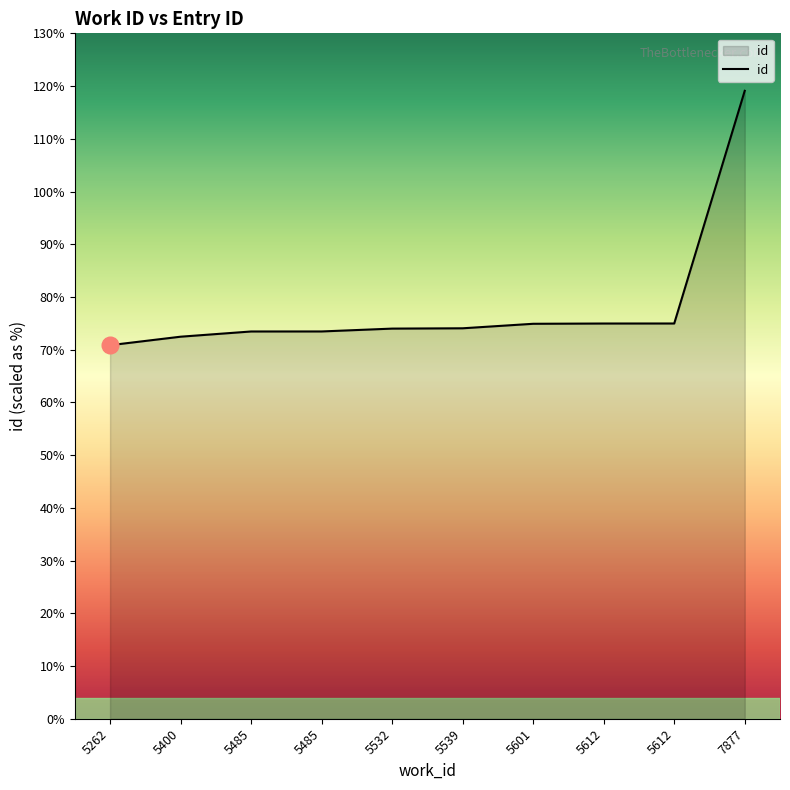

Does the chart have visible grid lines?

No